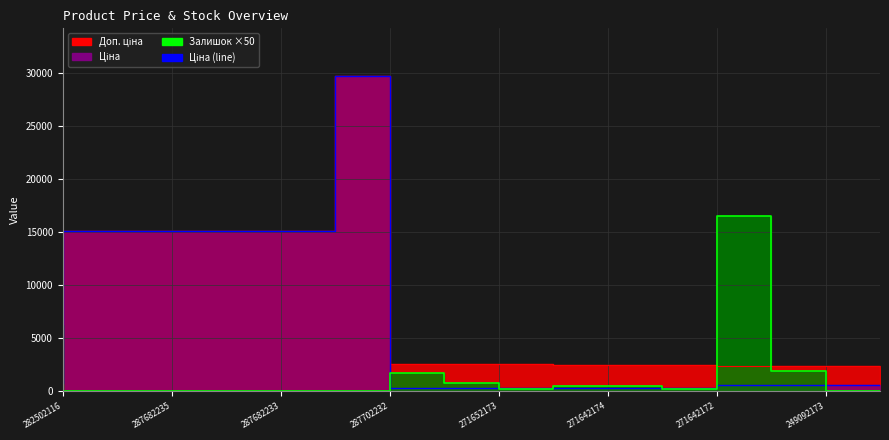

Where does the data first go above 603?

282502116